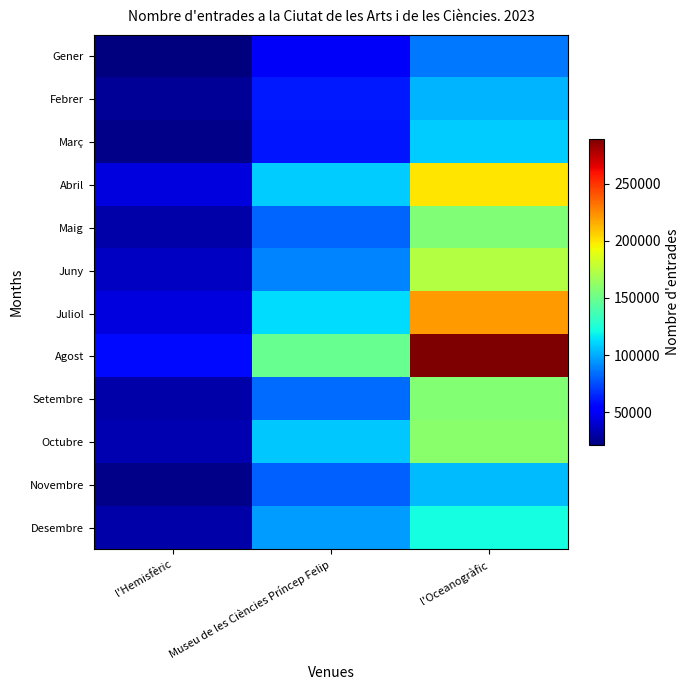

Which series has the largest total across all categories?

Agost